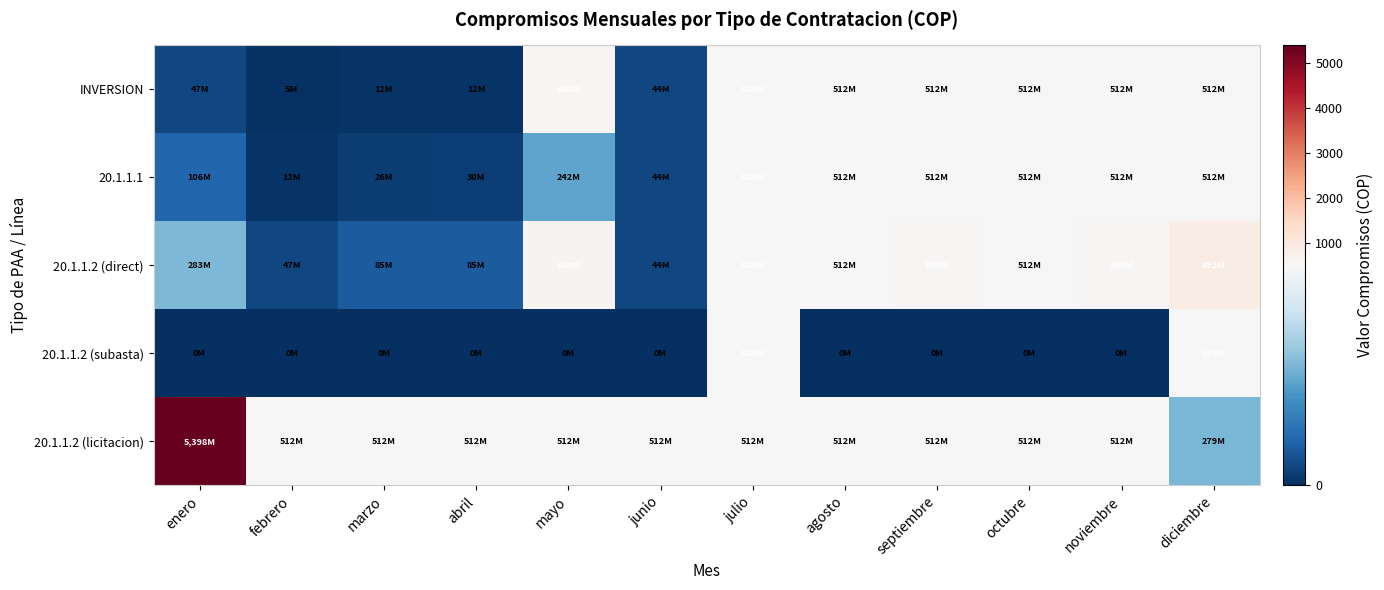

Reading right to left, list all the values displayed in this chart.

INVERSION: diciembre=511.9	noviembre=511.9	octubre=511.9	septiembre=511.9	agosto=511.9	julio=526.0	junio=44.4	mayo=599.9	abril=11.8	marzo=11.8	febrero=5.1	enero=47.3
20.1.1.1: diciembre=511.9	noviembre=511.9	octubre=511.9	septiembre=511.9	agosto=511.9	julio=526.0	junio=44.4	mayo=241.7	abril=30.5	marzo=26.5	febrero=11.9	enero=105.8
20.1.1.2 (direct): diciembre=892.5	noviembre=558.9	octubre=511.9	septiembre=558.9	agosto=511.9	julio=526.0	junio=44.4	mayo=633.7	abril=84.5	marzo=84.5	febrero=47.2	enero=283.4
20.1.1.2 (subasta): diciembre=526.0	noviembre=0.0	octubre=0.0	septiembre=0.0	agosto=0.0	julio=526.0	junio=0.0	mayo=0.0	abril=0.0	marzo=0.0	febrero=0.0	enero=0.0
20.1.1.2 (licitacion): diciembre=279.4	noviembre=511.9	octubre=511.9	septiembre=511.9	agosto=511.9	julio=511.9	junio=511.9	mayo=511.9	abril=511.9	marzo=511.9	febrero=511.9	enero=5398.2